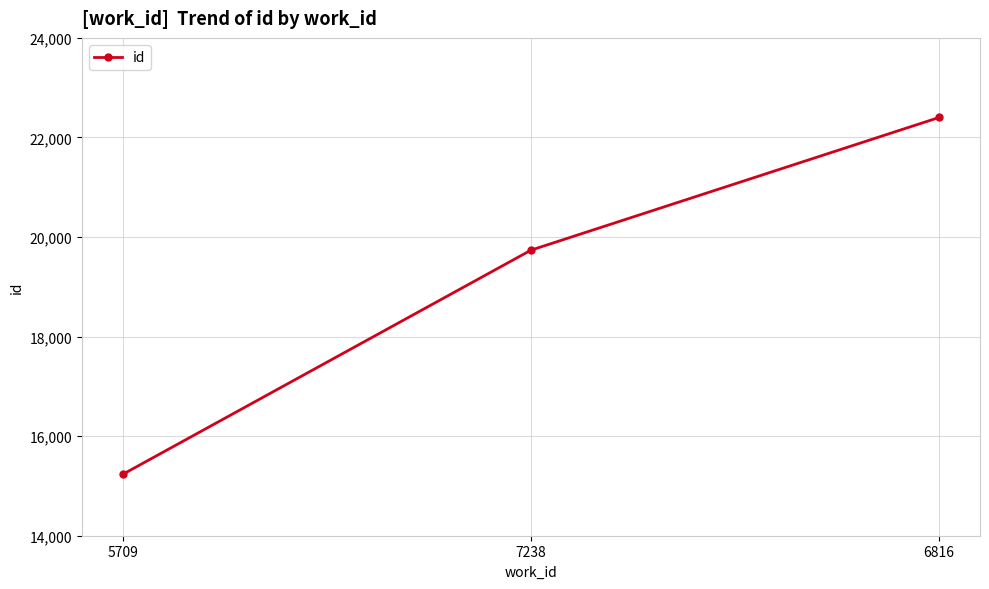

What is the average value?

19124